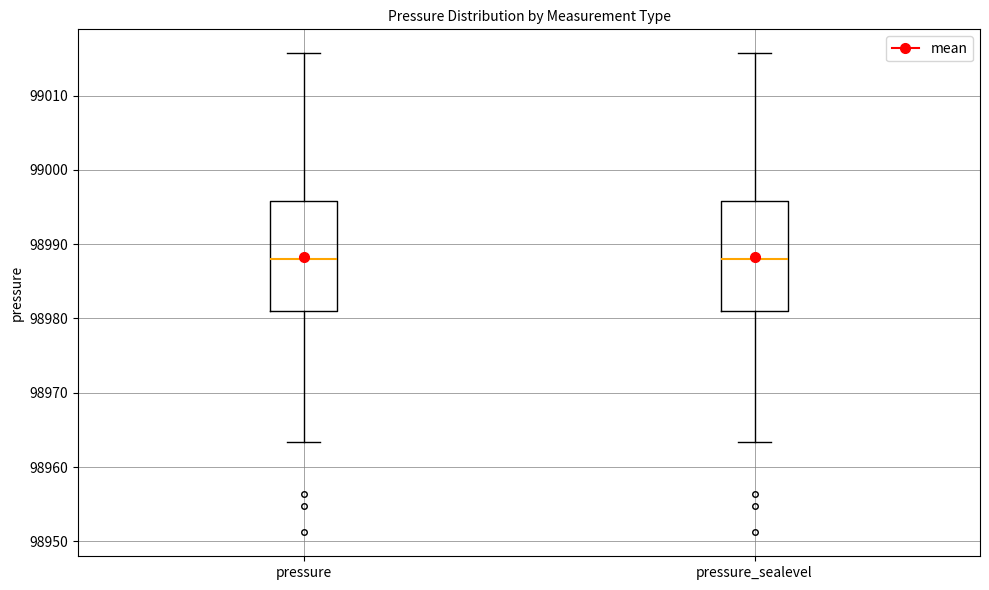

Reading left to right, transcribe this box plot: for each box, give where its median line is, the range the box spans, and where its two whiskers end, as read against the y-axis. The values are not printed on the chart, so give them approximately, as read against the axis.

pressure: median 98988, box 98981 to 98996, whiskers 98963 to 99016
pressure_sealevel: median 98988, box 98981 to 98996, whiskers 98963 to 99016